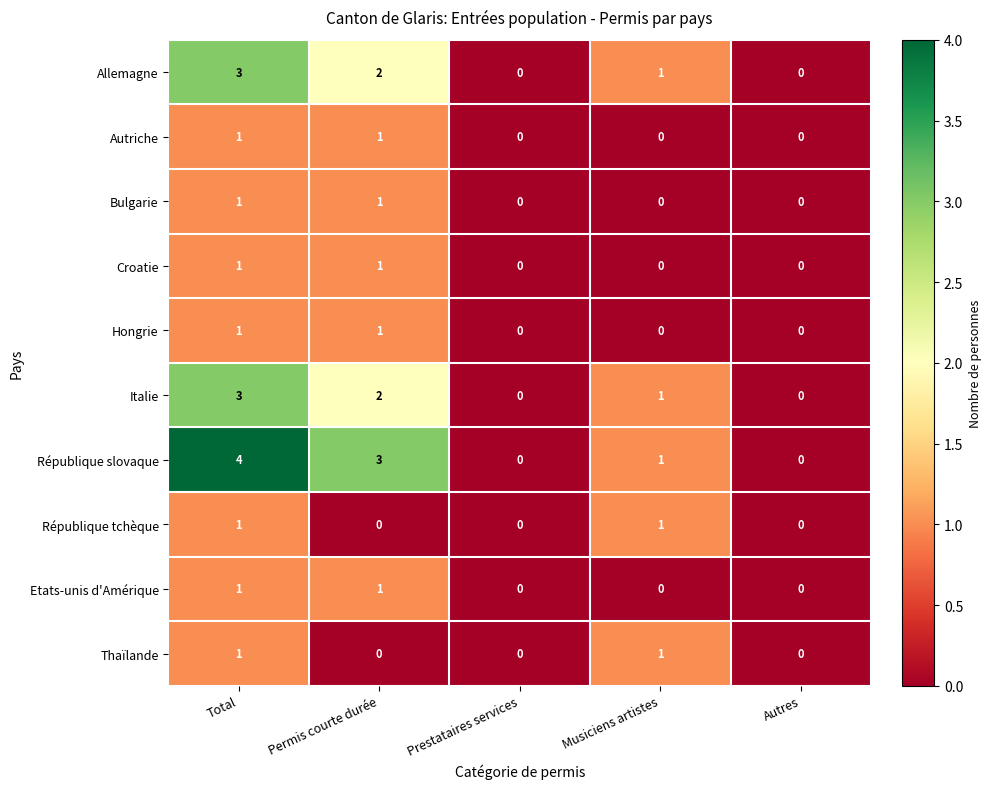

How many République slovaque values are between 0 and 3?

4